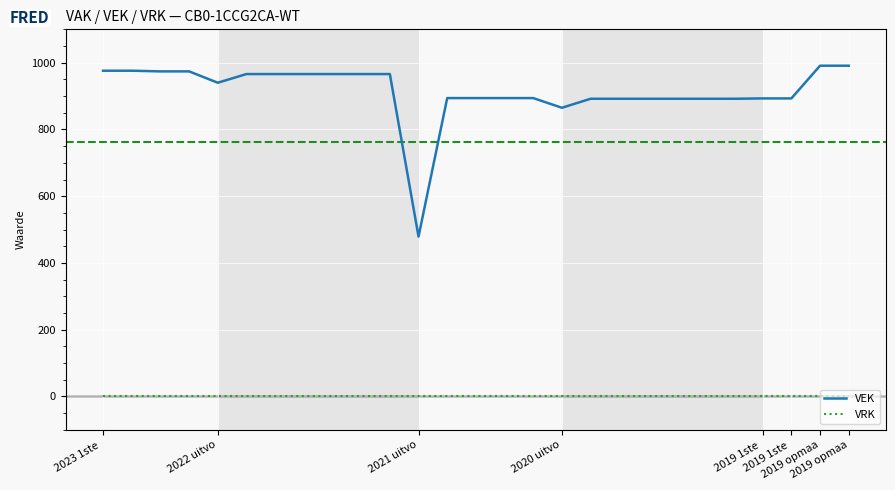

How many lines are shown in the chart?

2